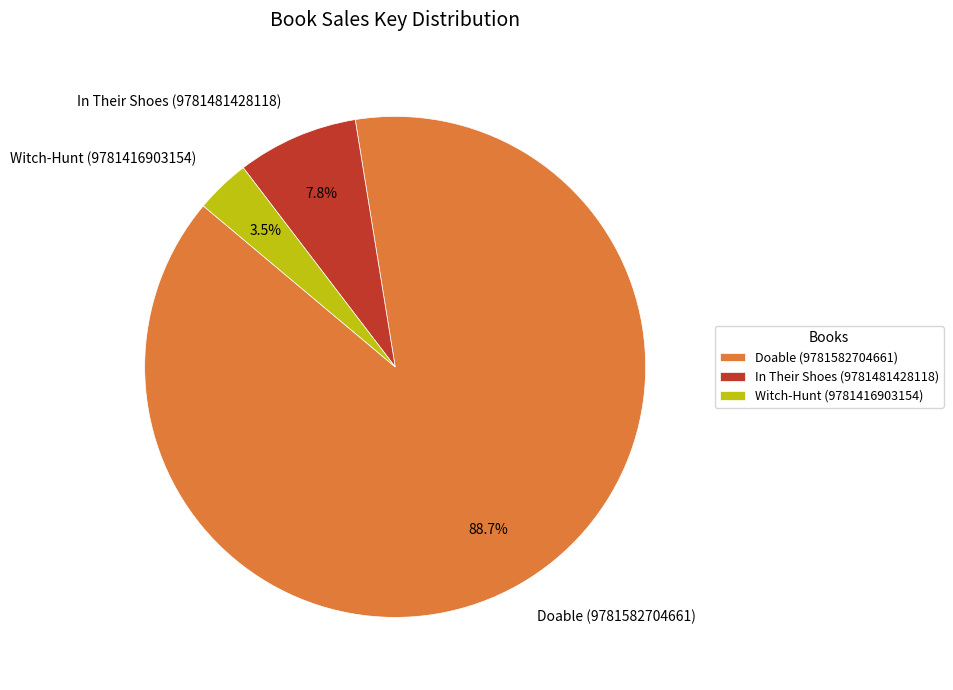

Is Doable (9781582704661) the majority of the pie?

Yes